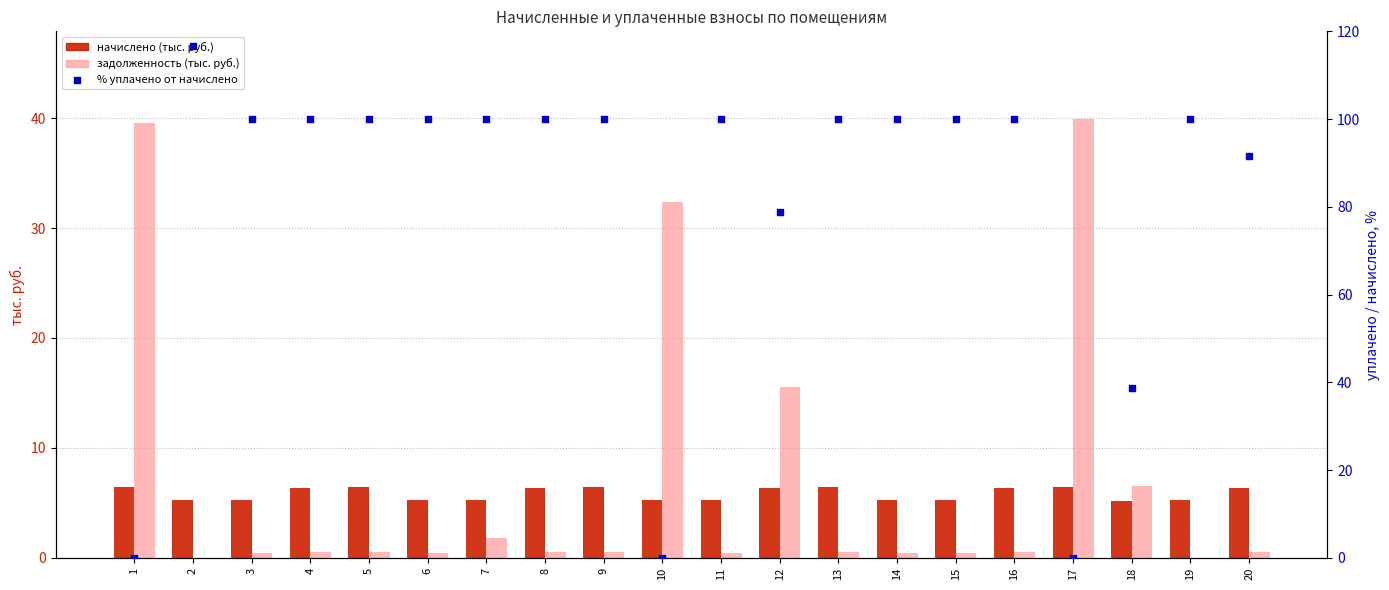

At how many categories does at least one series exceed 101?

1